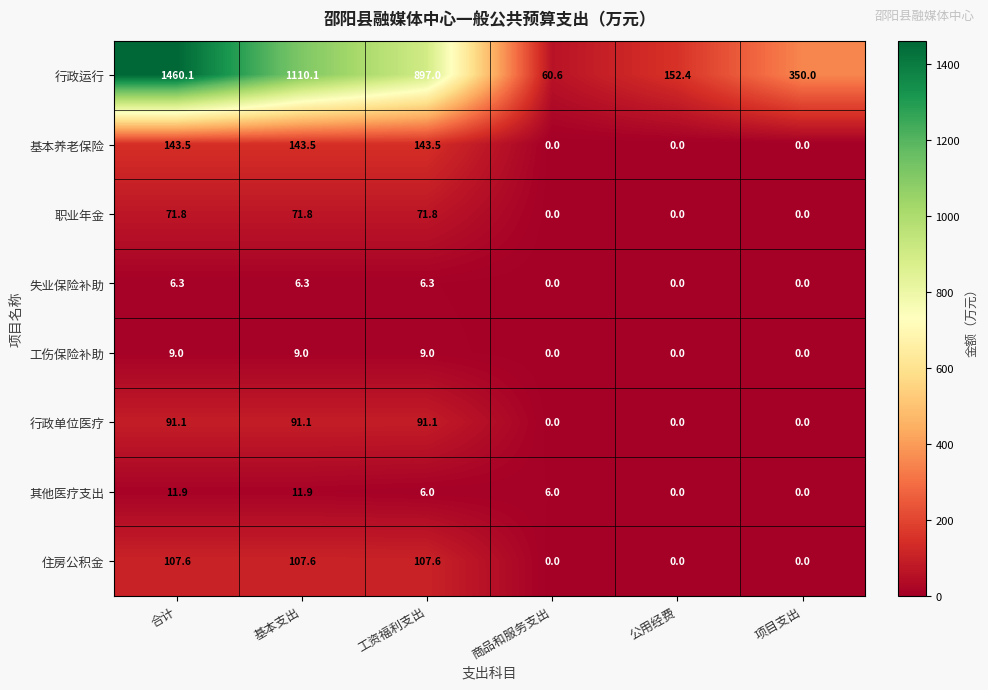

Rank the series at 基本支出 from highest to lowest value.

行政运行, 基本养老保险, 住房公积金, 行政单位医疗, 职业年金, 其他医疗支出, 工伤保险补助, 失业保险补助